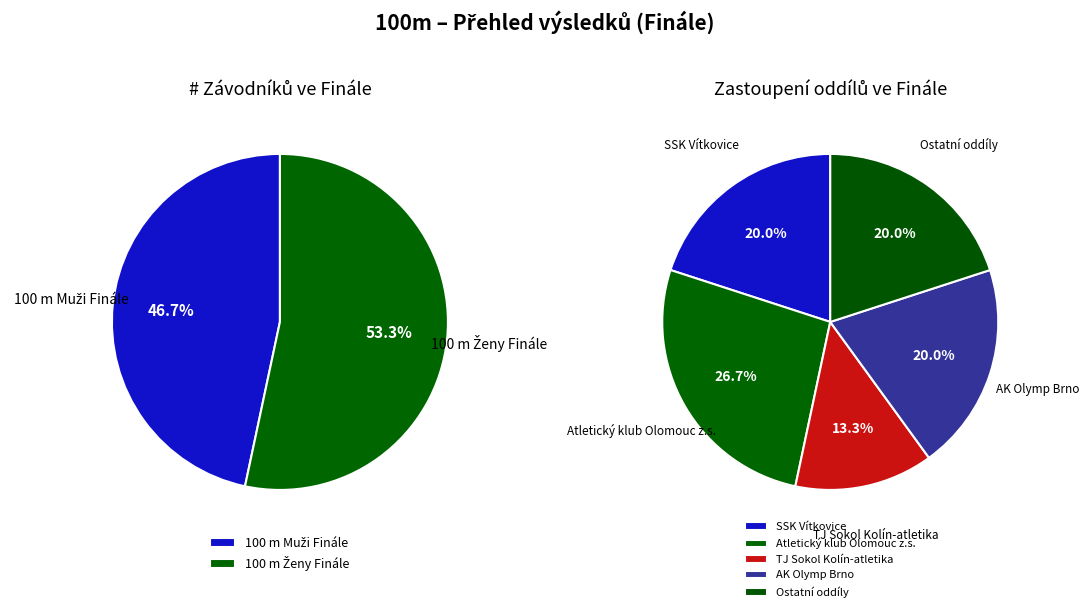

Between 100 m Ženy and 100 m Muži, which is larger?

100 m Ženy